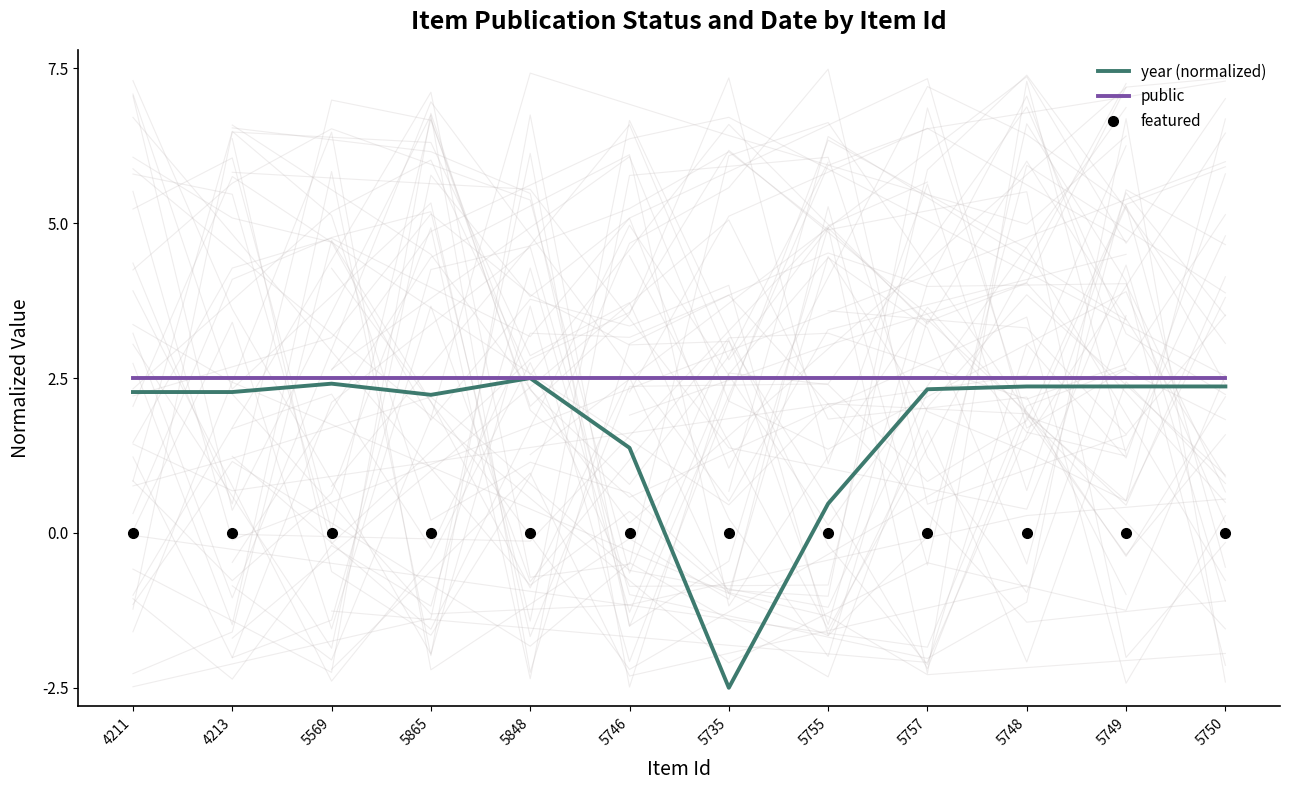

What is the label of the 10th point from the left?

5748